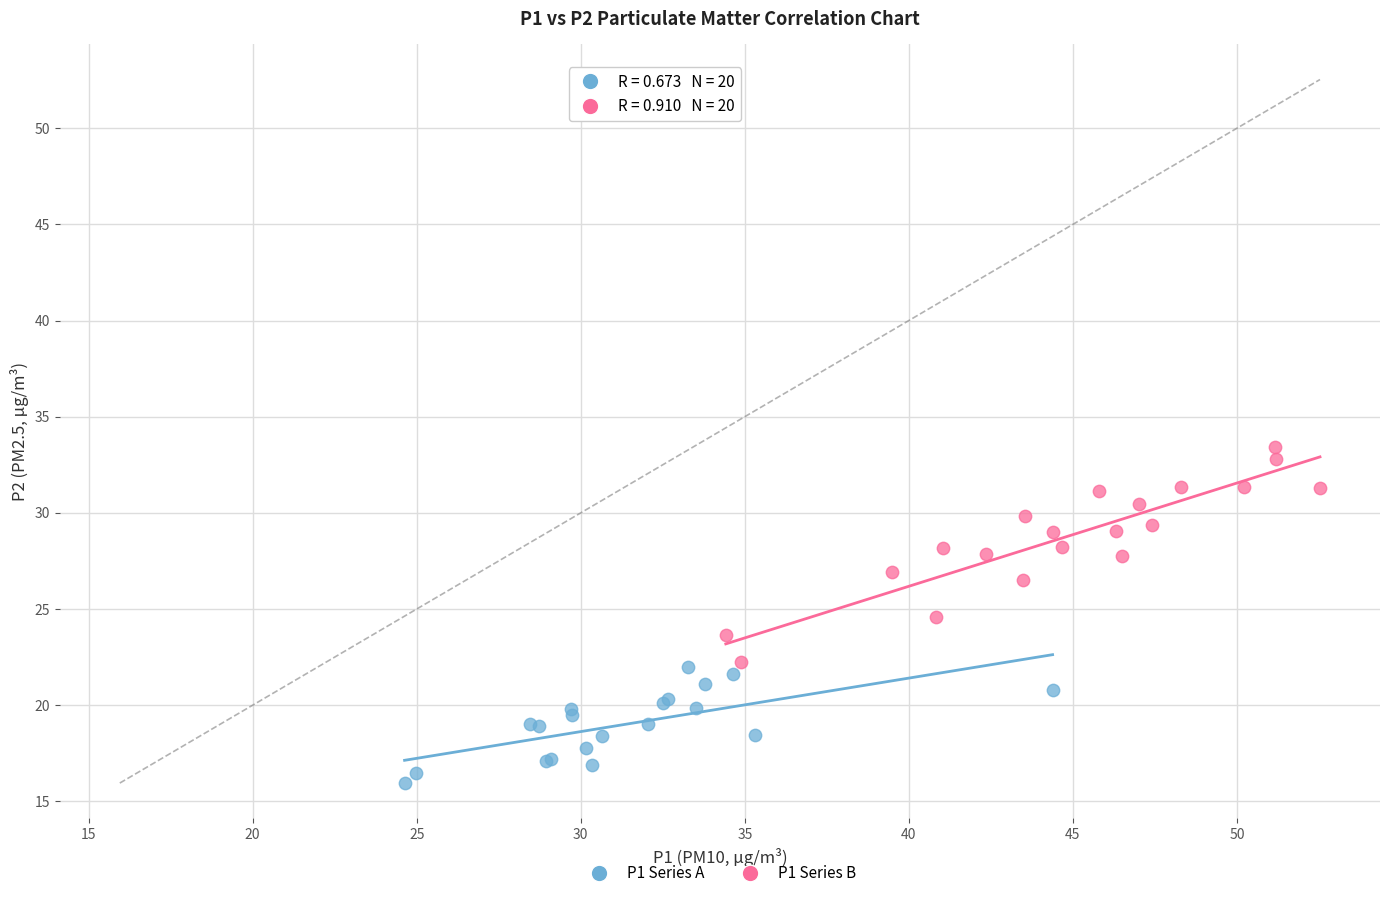

Which series reaches the maximum Y coordinate?

P1 Series B